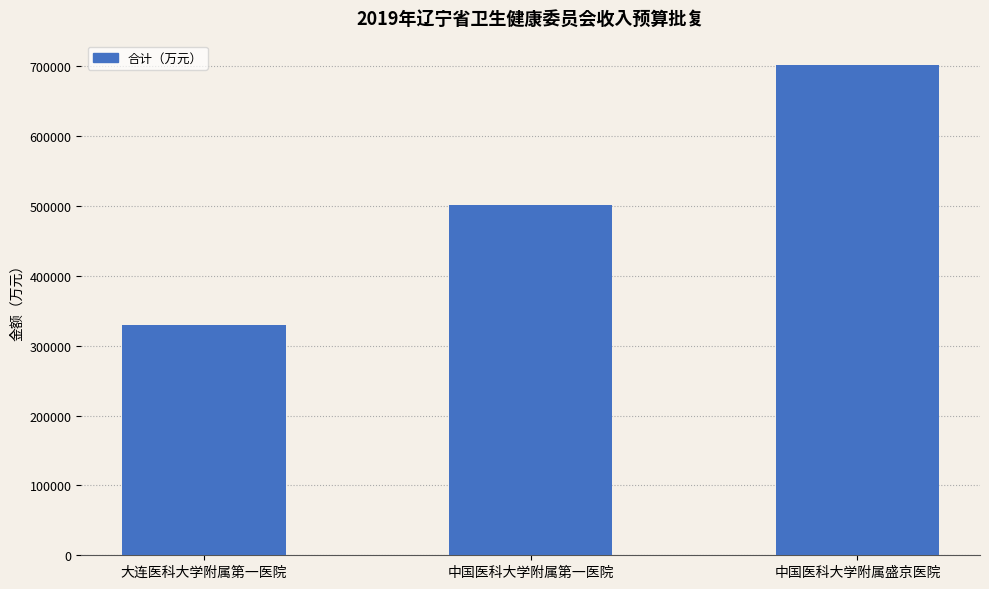

Which has a higher value, 大连医科大学附属第一医院 or 中国医科大学附属第一医院?

中国医科大学附属第一医院